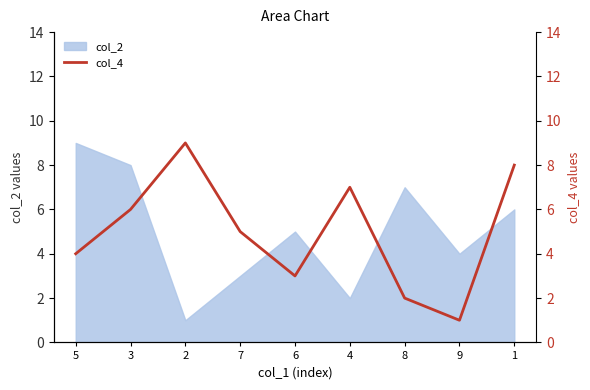

What is the value of the 4th point from the left?

5